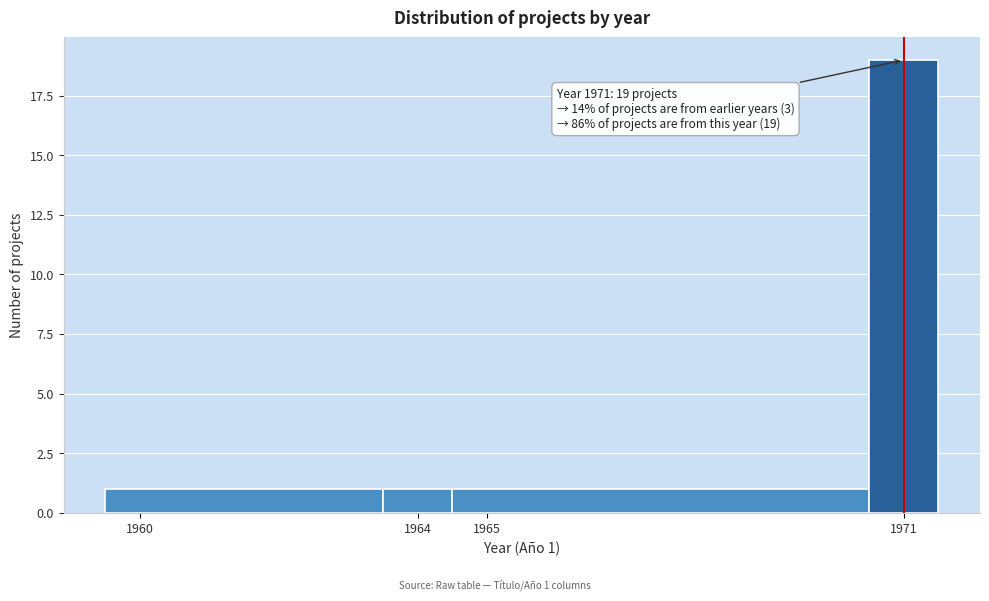

Over which range of the x-axis is the bar tallest?

1970.5 to 1971.5